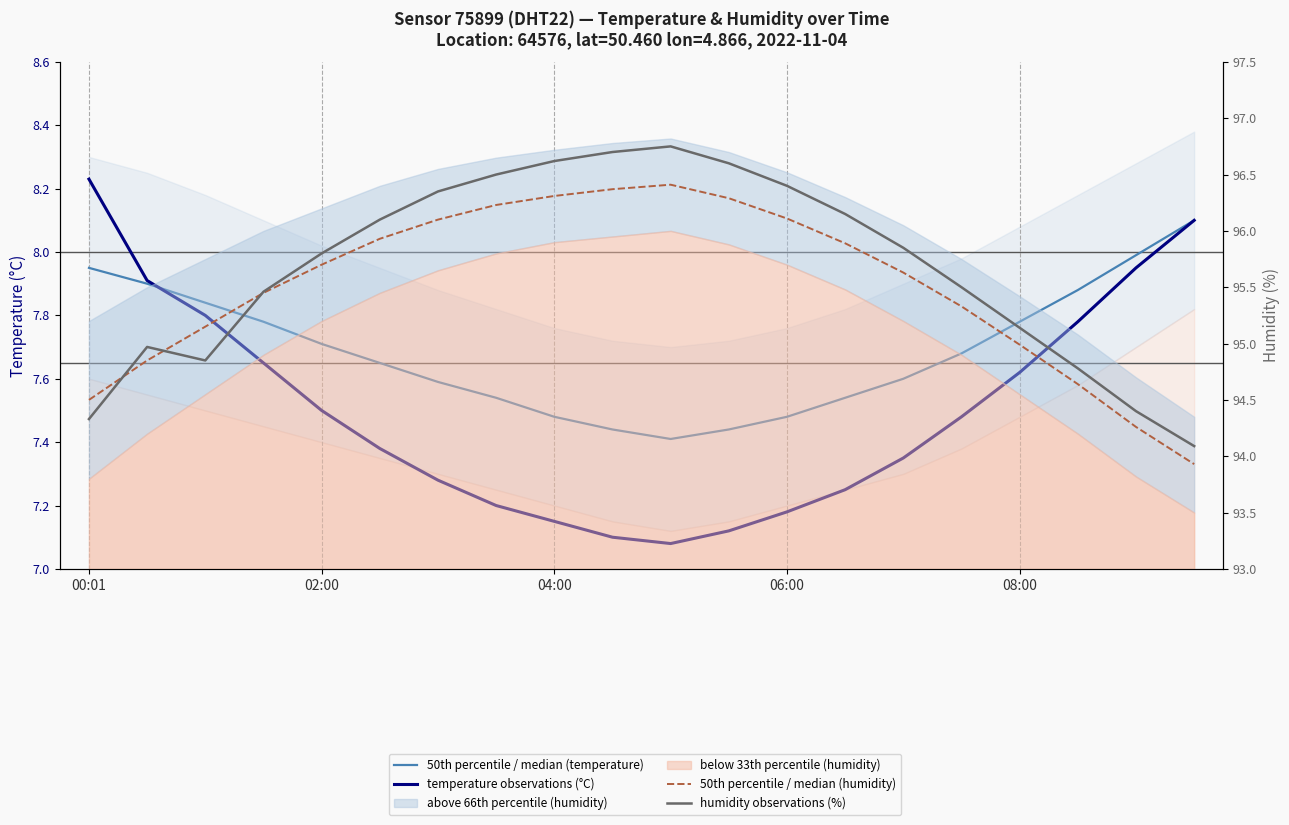

Count the number of categories in the chart.

20